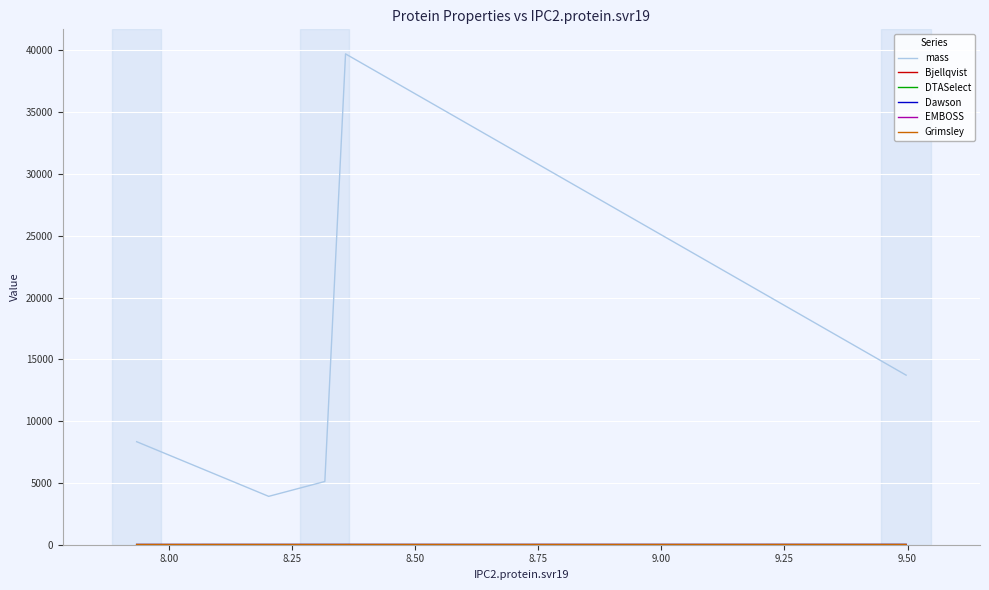

Does the chart display data point markers on the line(s)?

No